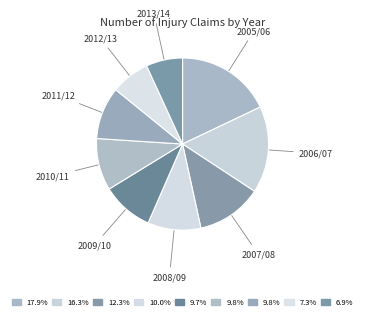

Between 2013/14 and 2009/10, which is larger?

2009/10